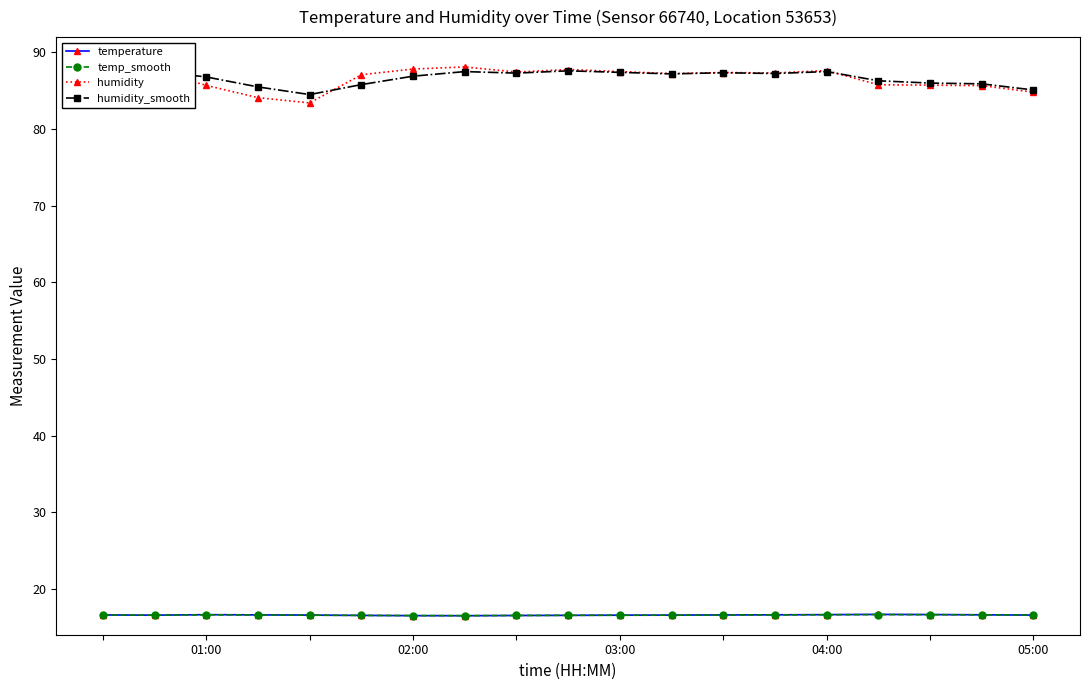

What is the value of the temp_smooth point at the 1st from the left?

16.6